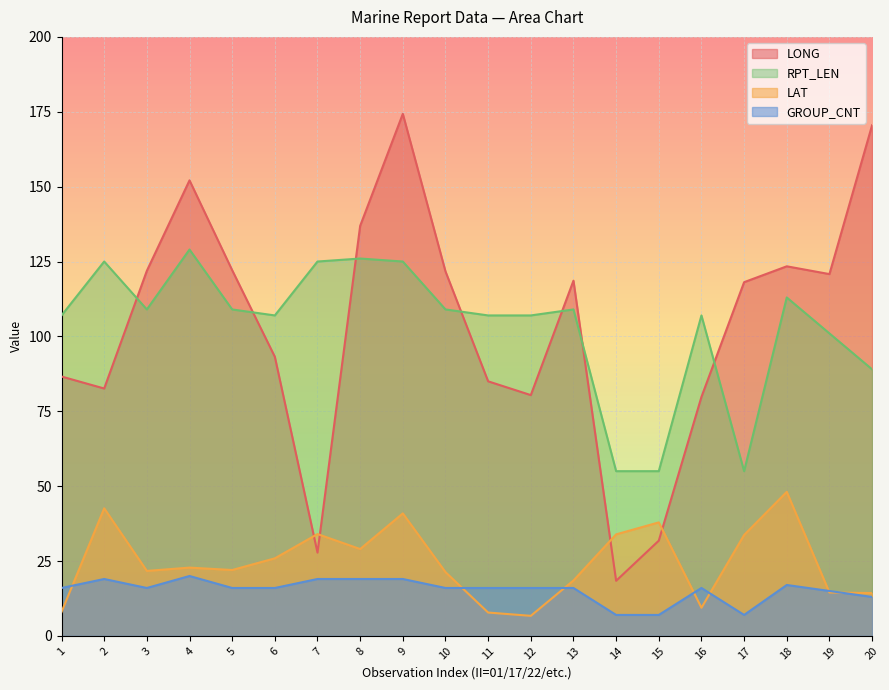

At which label does GROUP_CNT first exceed 16?

2